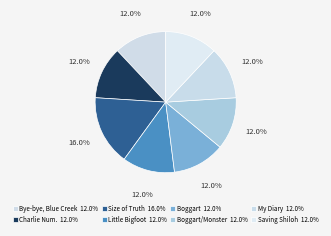

How many slices are in this pie chart?

8